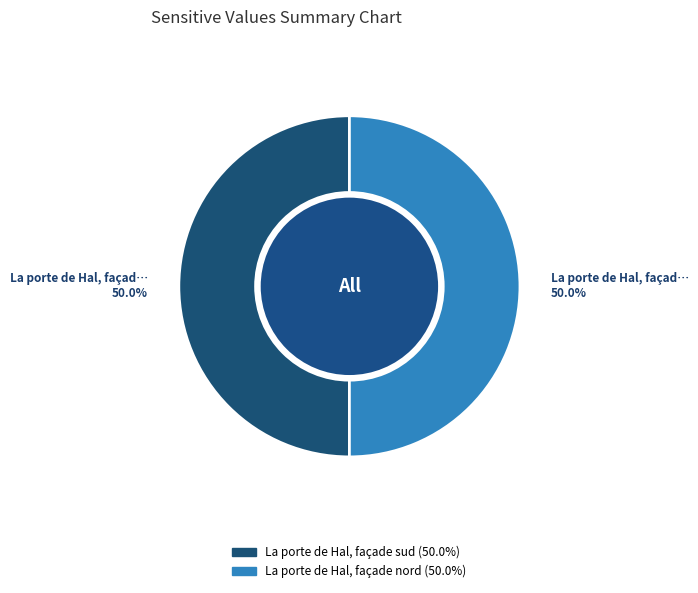

What is the ratio of the value at La porte de Hal, façade sud to the value at La porte de Hal, façade nord?

1.0